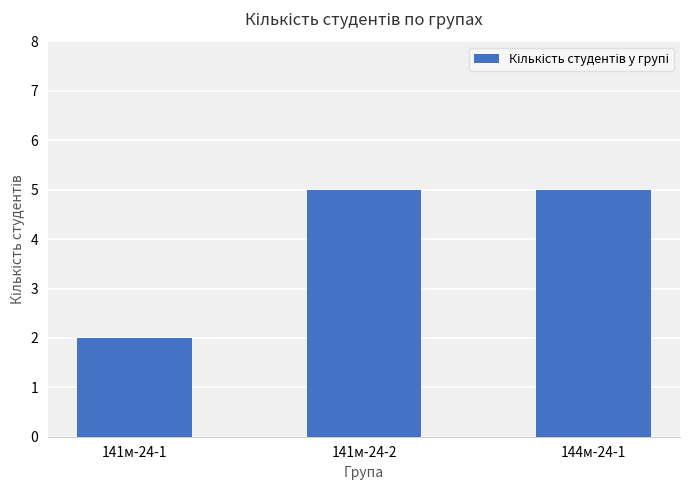

Is it true that the value at 141м-24-1 is 2?

True